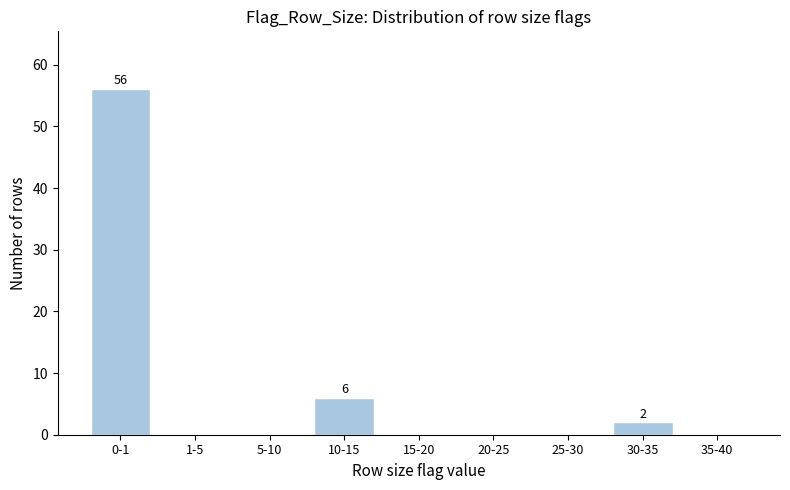

Reading left to right, list all the values displayed in this chart.

0-1=56	1-5=0	5-10=0	10-15=6	15-20=0	20-25=0	25-30=0	30-35=2	35-40=0